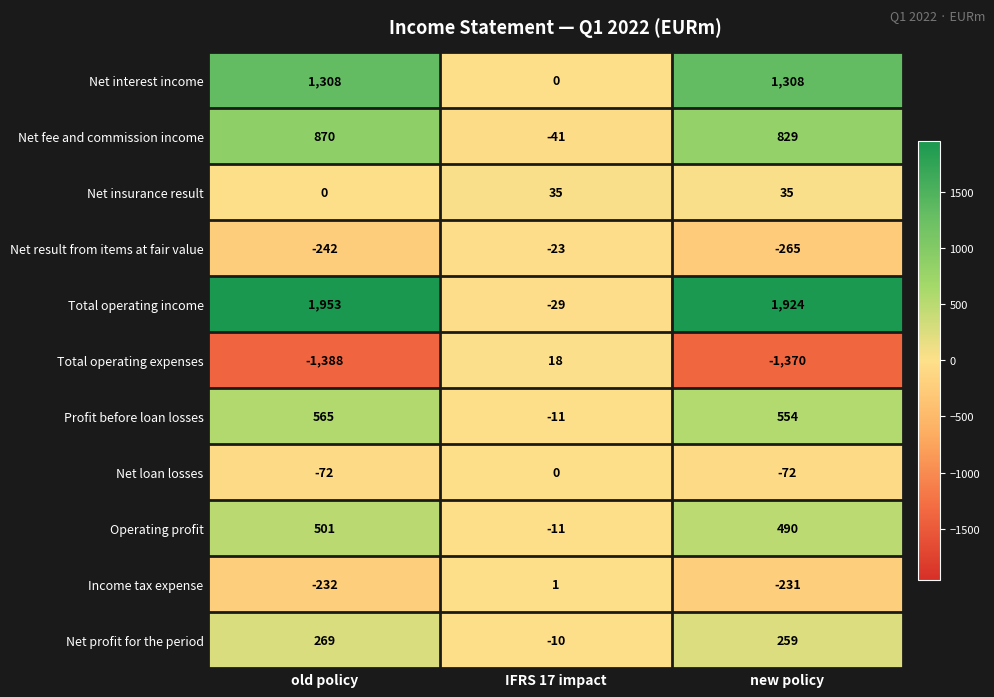

Which category has the highest value across all series?

old policy